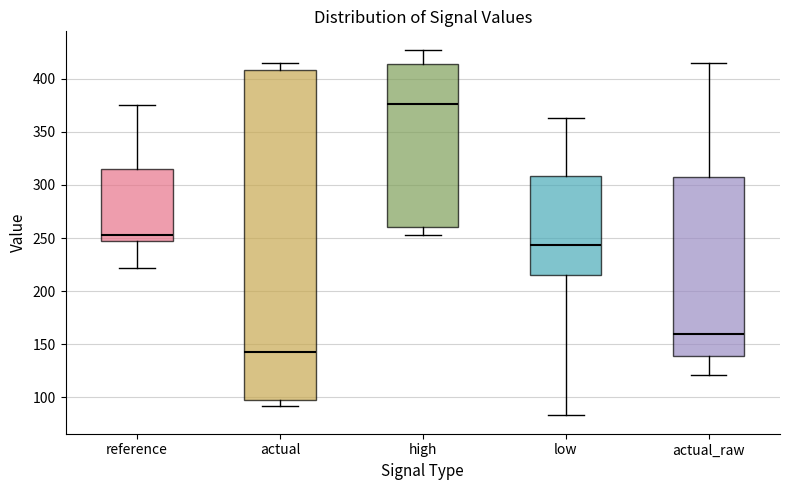

Where is the upper edge of the box for actual on the y-axis? The values are not printed on the chart, so give them approximately, as read against the axis.

410